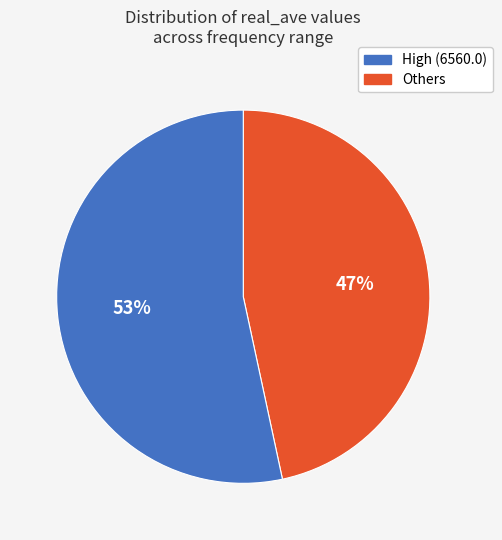

To the nearest percent, what is the average slice percentage?

50%